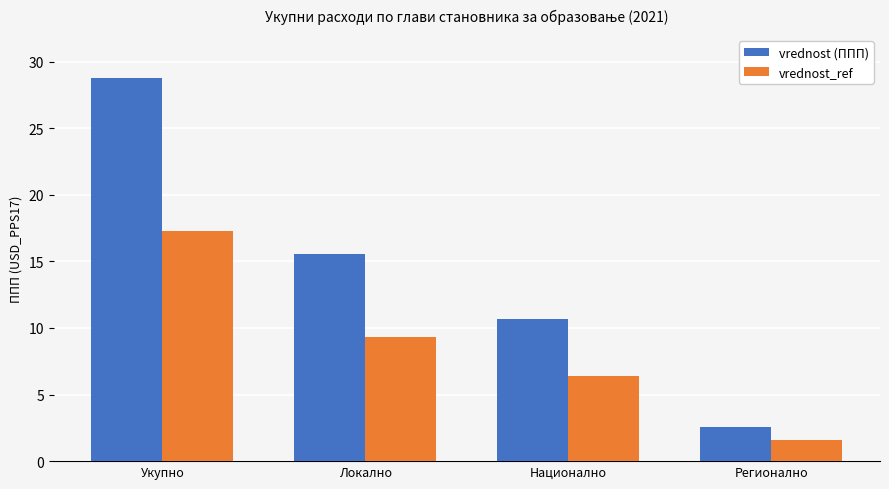

What is the total value across all series at Национално?

17.0